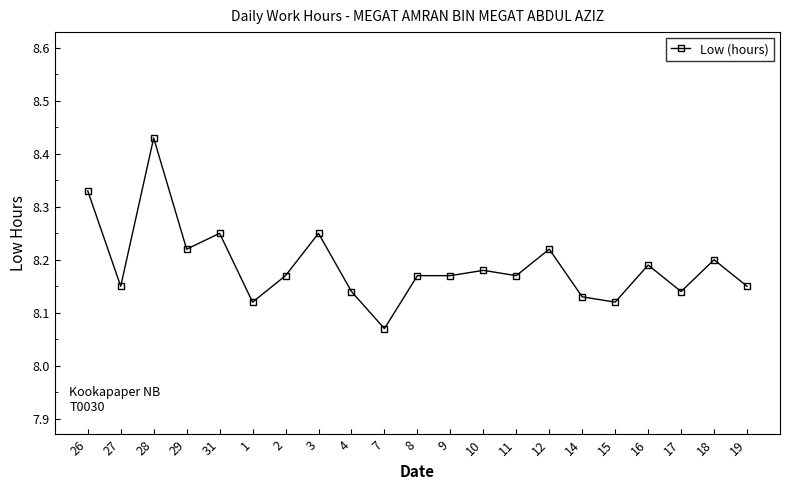

Which label corresponds to the smallest value in the chart?

7